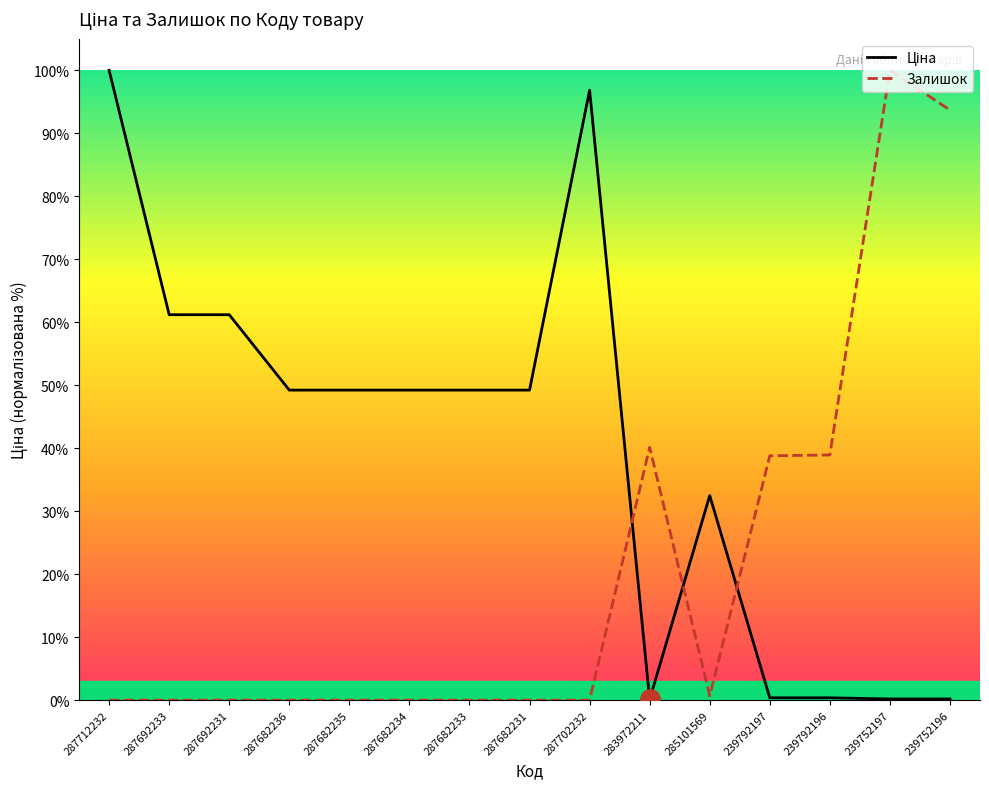

What is the difference between the maximum and minimum values in the Залишок series?

100.0